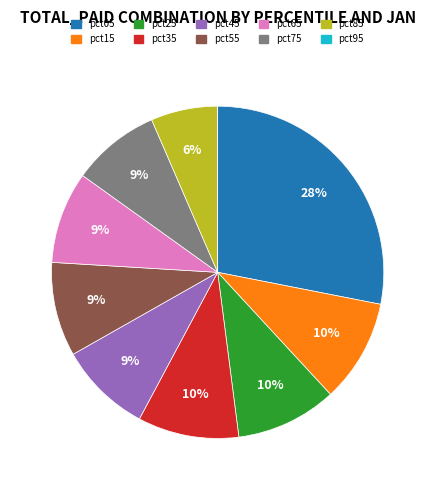

To the nearest percent, what is the difference between the pct25 and pct05 slice percentages?

18%